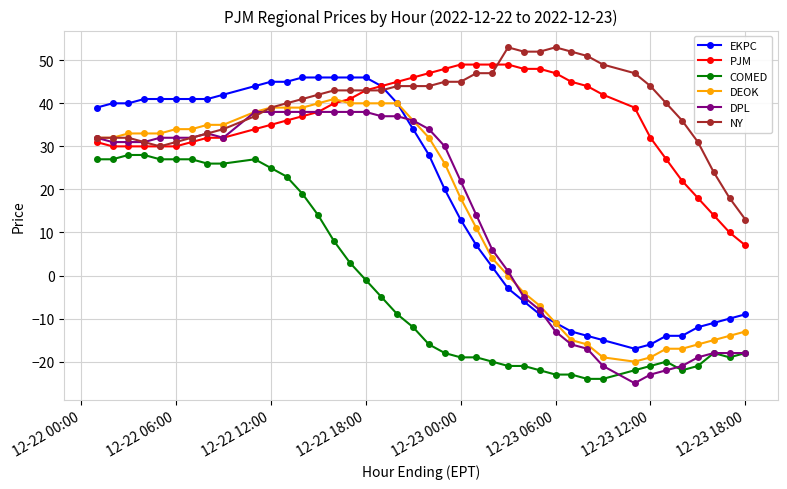

Which series has the largest total across all categories?

NY